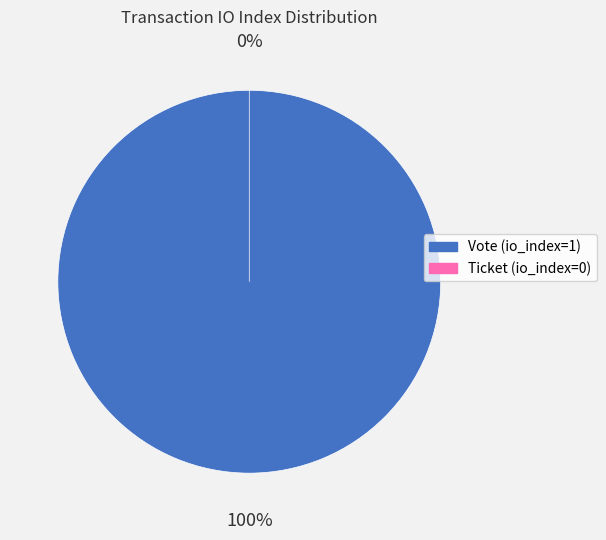

What is the majority slice?

Vote (io_index=1)